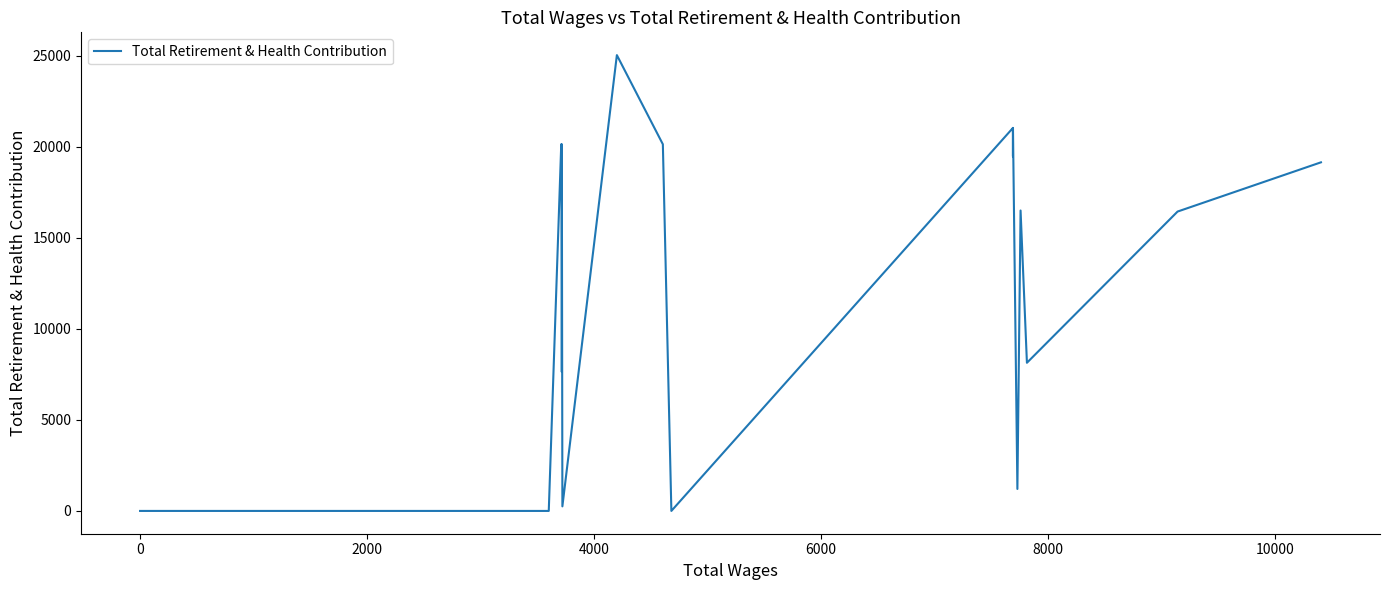

What position from the left is 0?

2